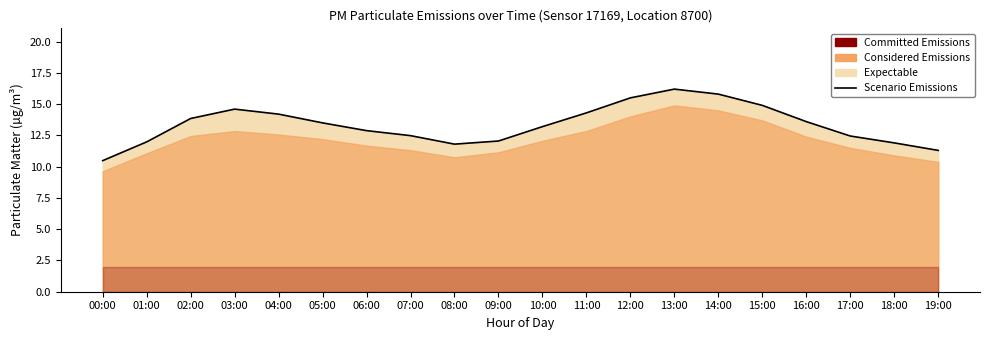

What is the label of the 4th point from the right?

16:00